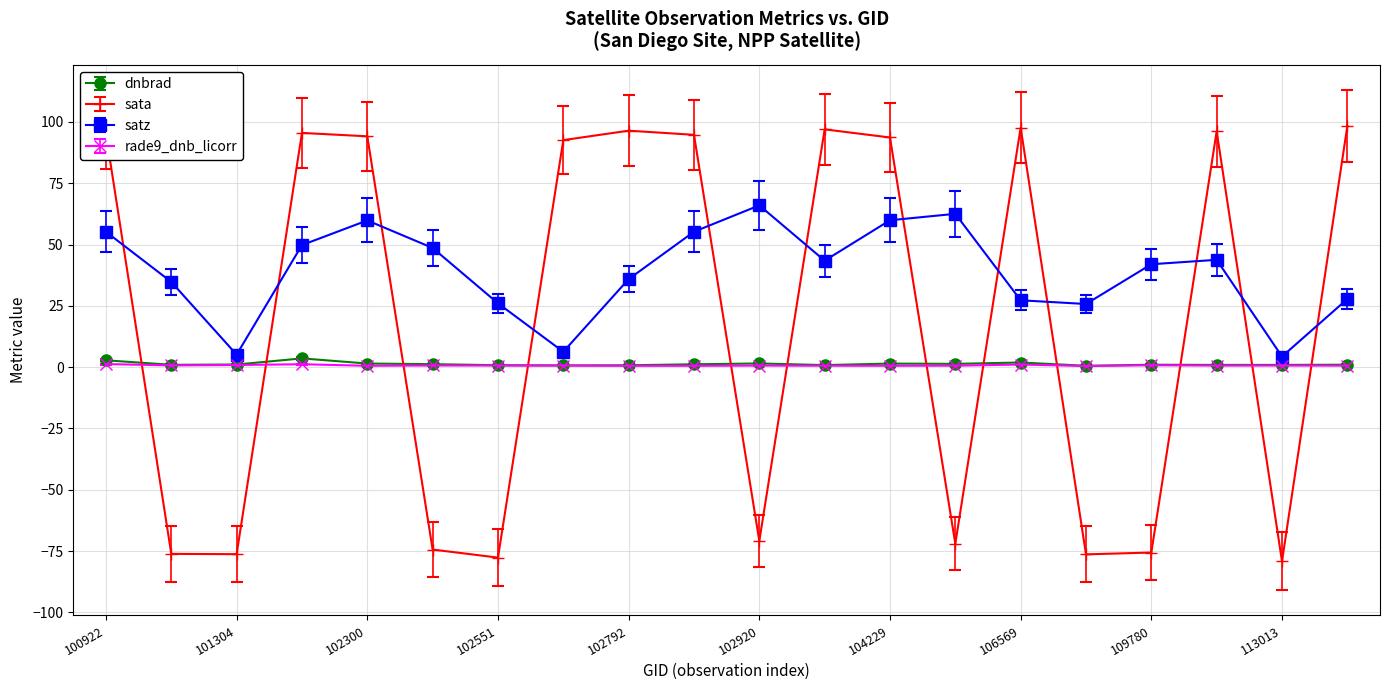

How many interior local valleys does the satz series have?

5